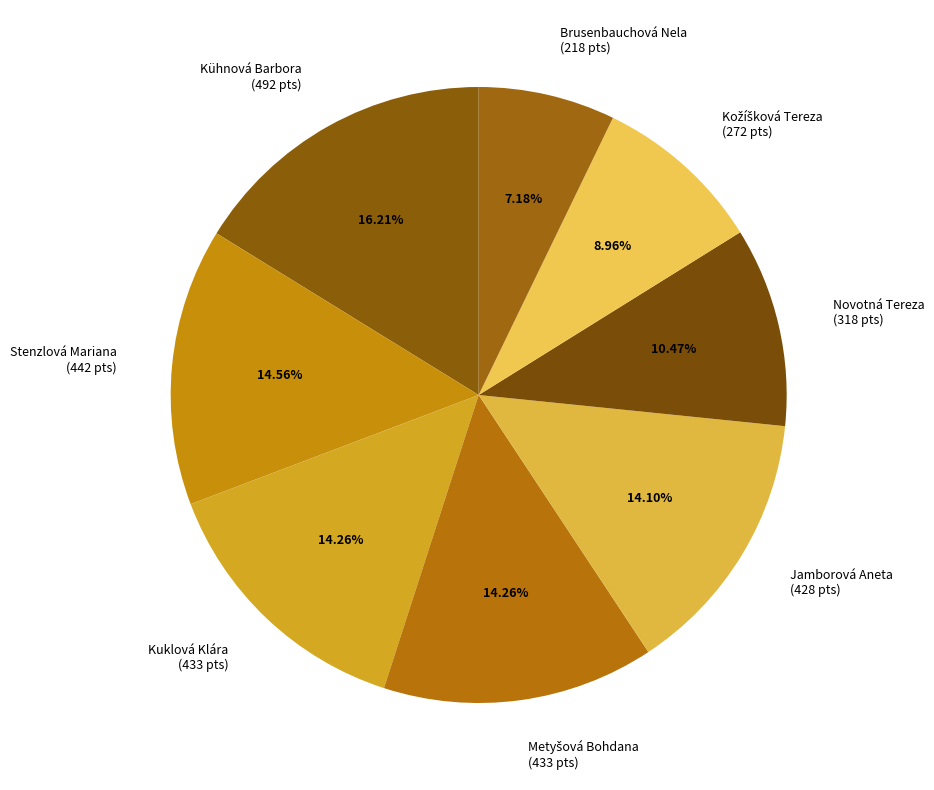

Combined, do Novotná Tereza (318 pts) and Kühnová Barbora (492 pts) account for over 50%?

No